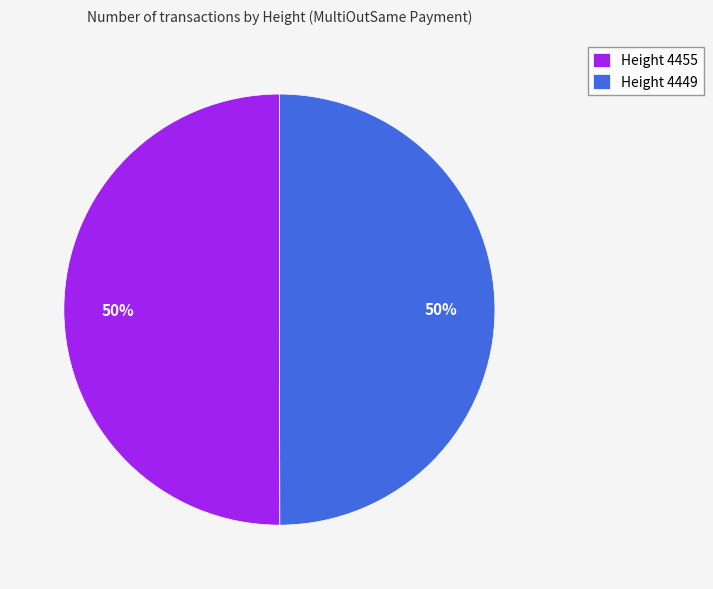

To the nearest percent, what is the average slice percentage?

50%